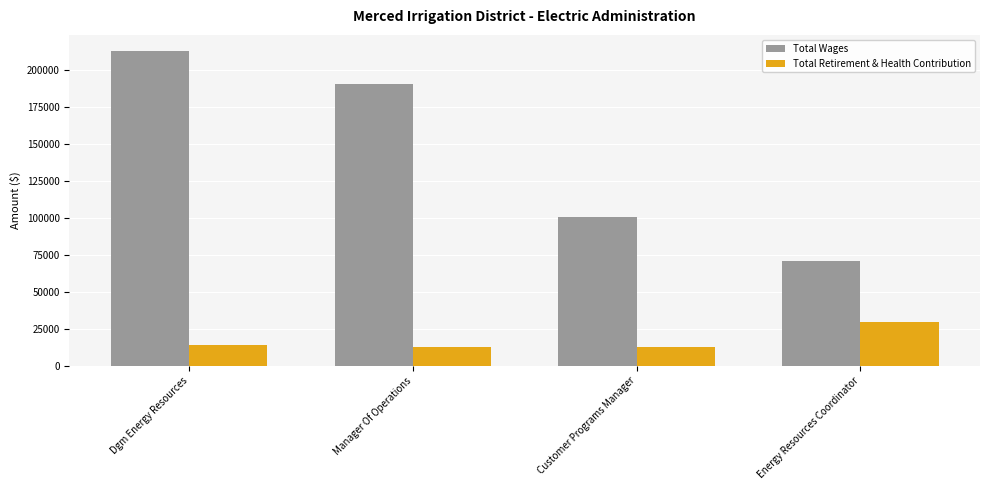

What is the sum of the Total Wages values at Dgm Energy Resources and Energy Resources Coordinator?

283853